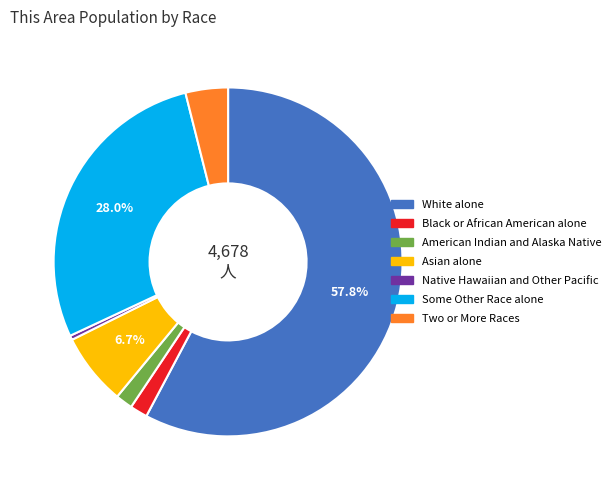

Which category has the biggest portion of the pie?

White alone